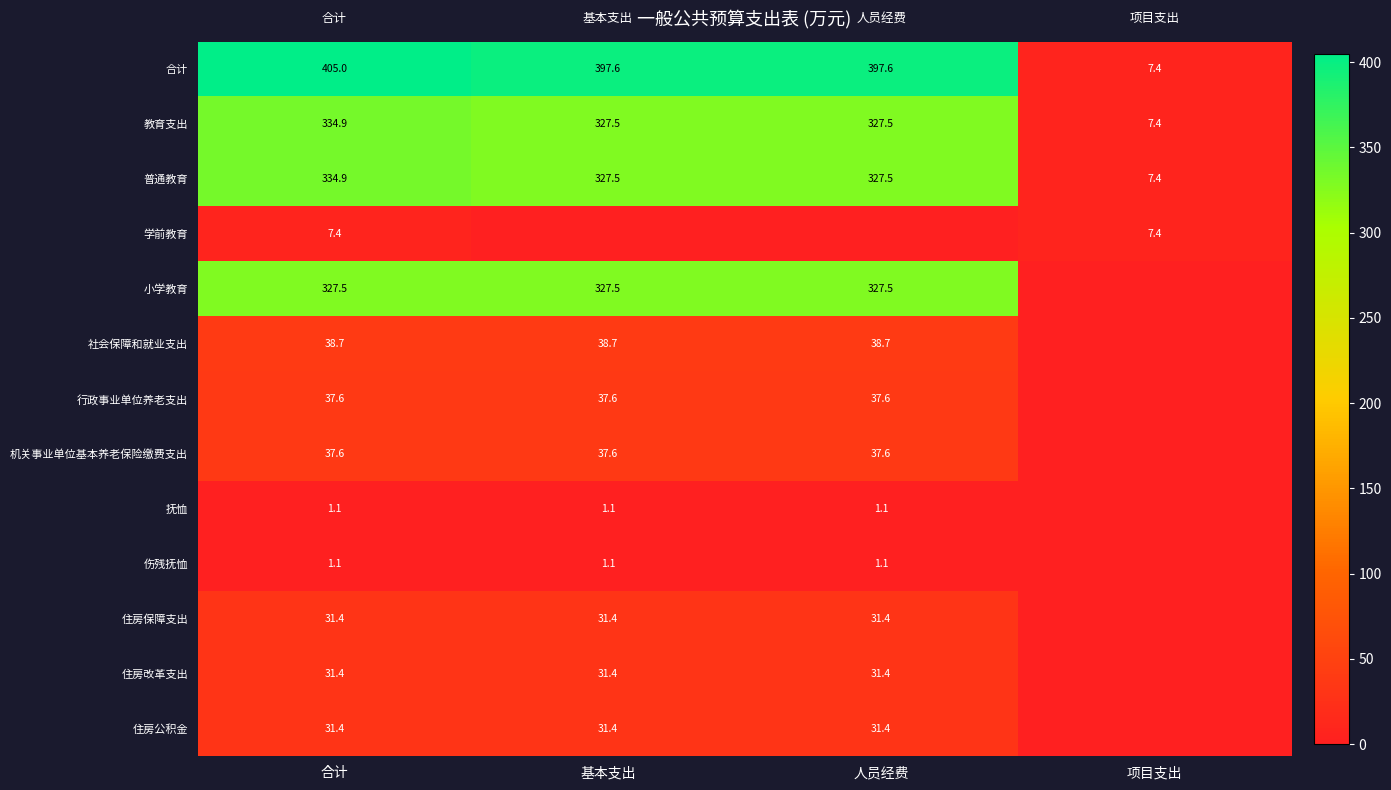

True or false: 普通教育 has a value of 75.7 at 合计.

False